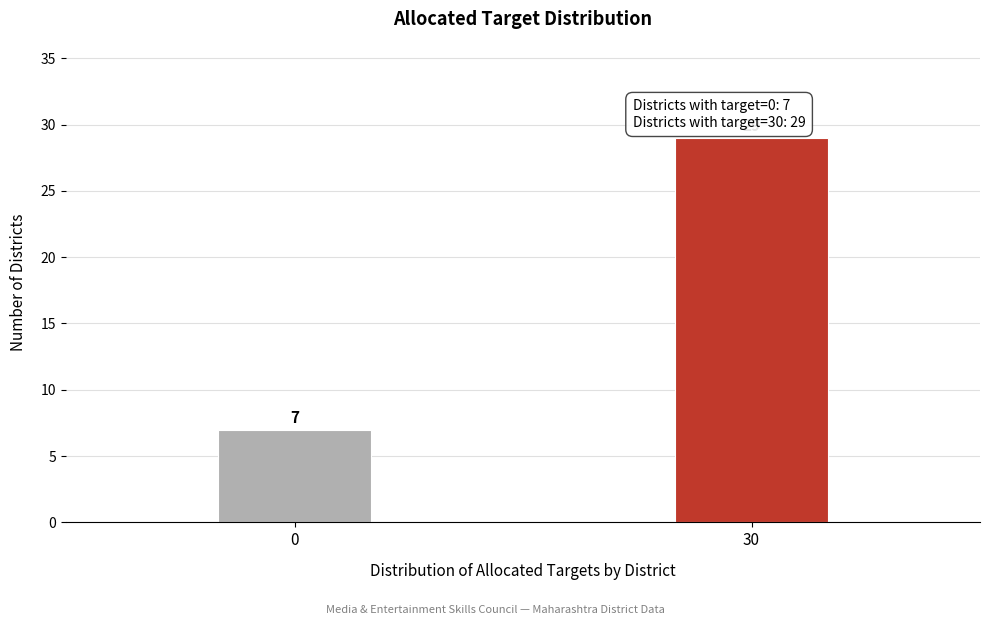

Reading left to right, what are all the values shown in this chart?

0=7	30=29